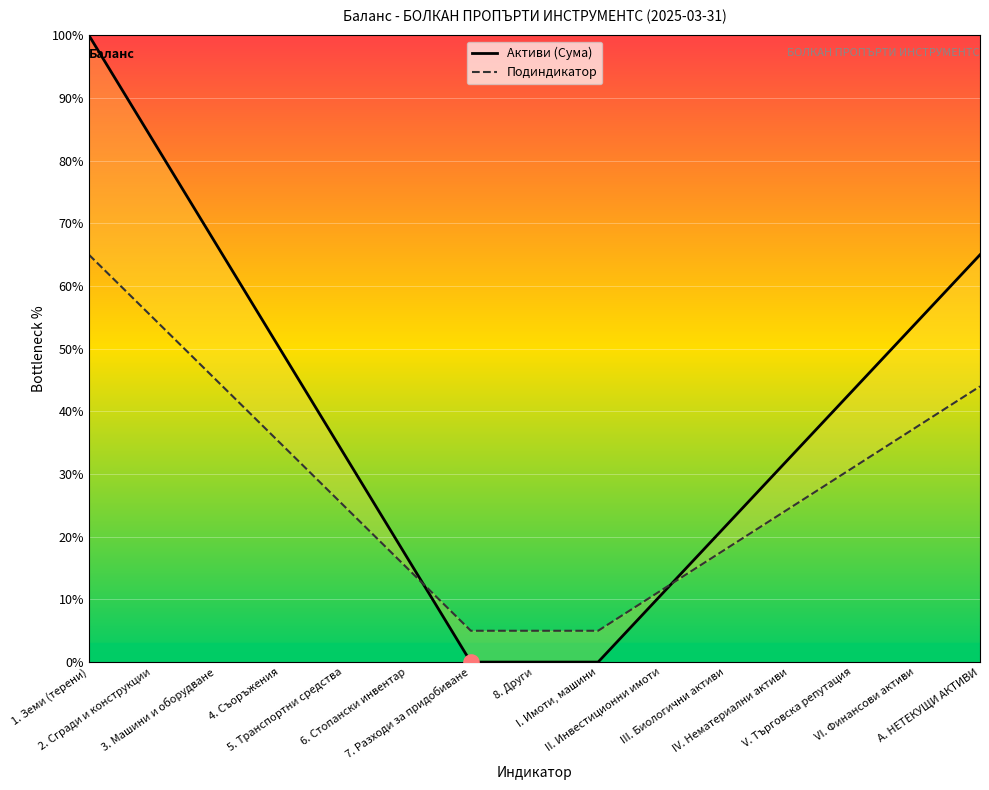

Which series has the widest spread of Y values?

Активи (Сума)